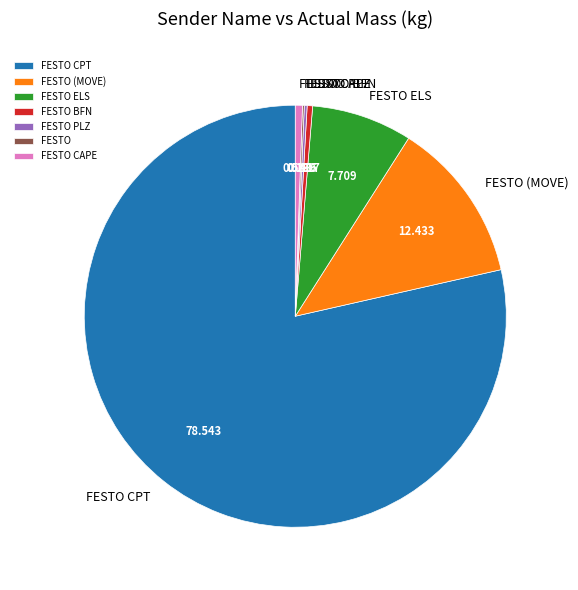

Is there a majority slice in this chart?

Yes